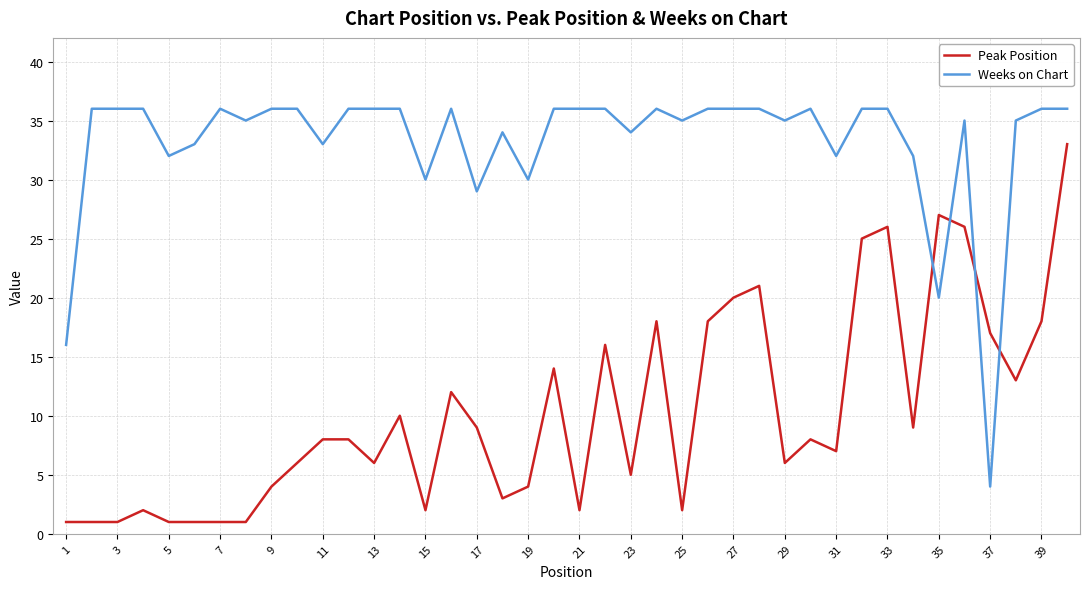

True or false: Peak Position and Weeks on Chart intersect in this chart.

True